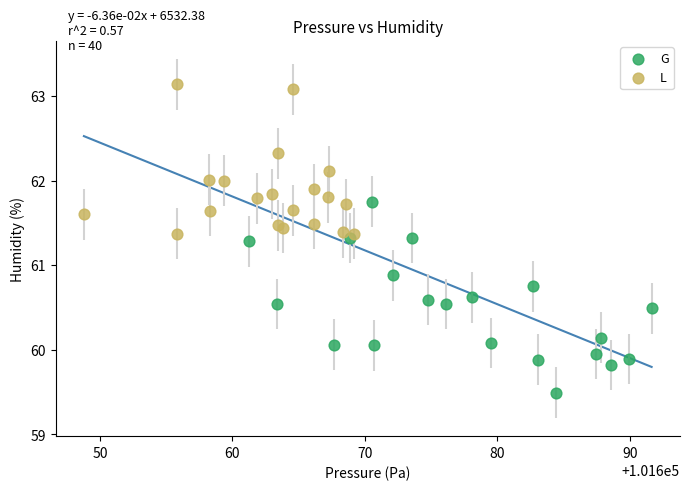

Which series contains the highest Y value?

L